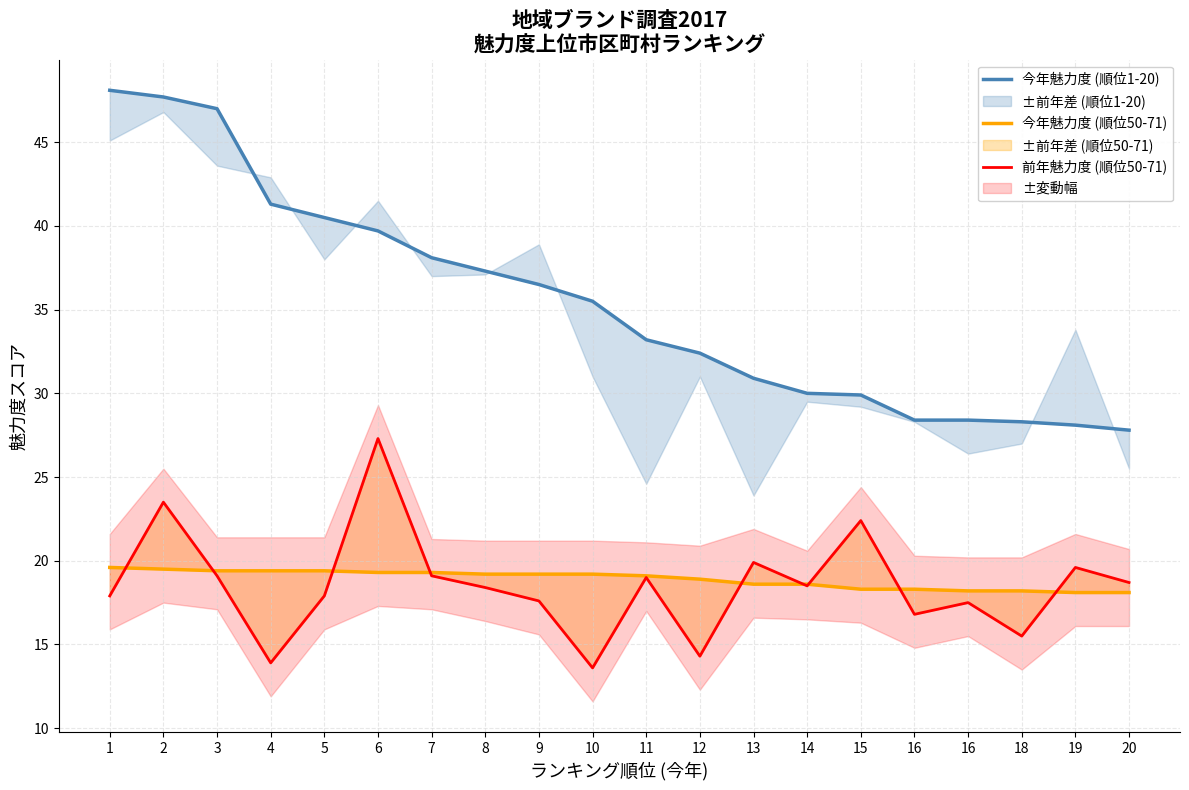

True or false: 今年魅力度 (順位1-20) and 前年魅力度 (順位50-71) intersect in this chart.

False